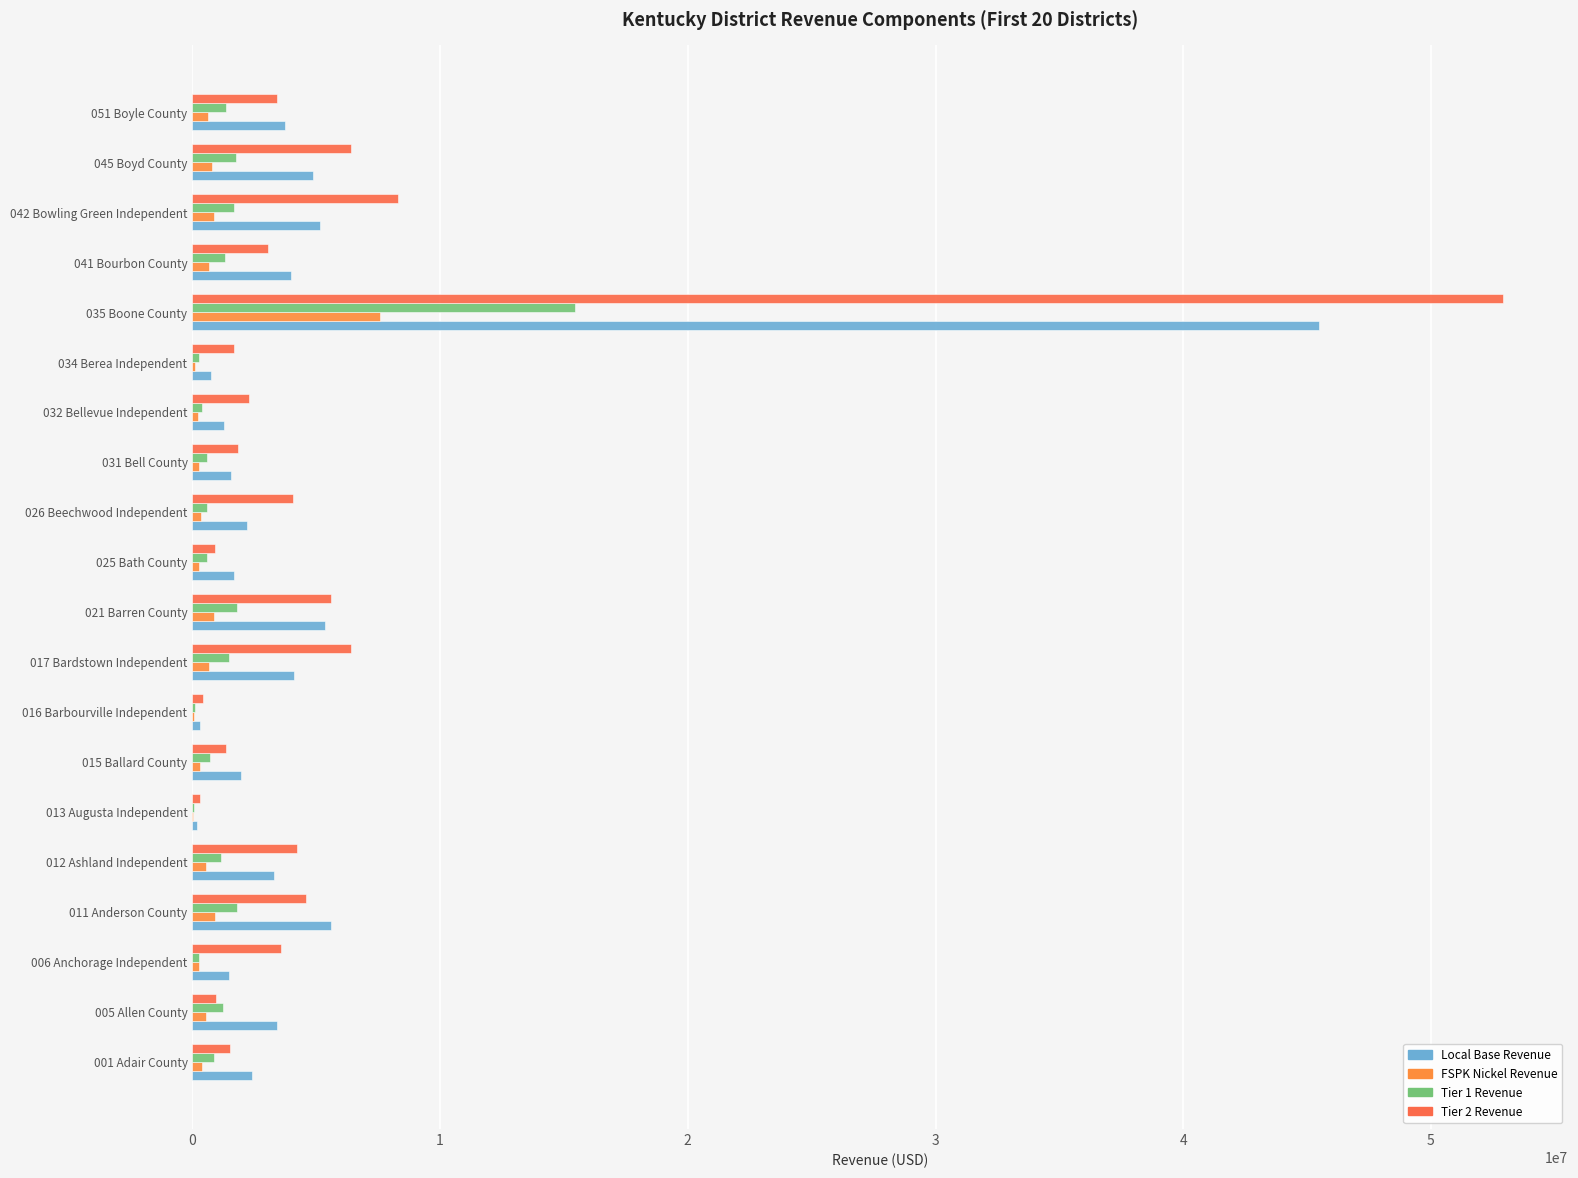

At how many categories does at least one series exceed 41346942?

1